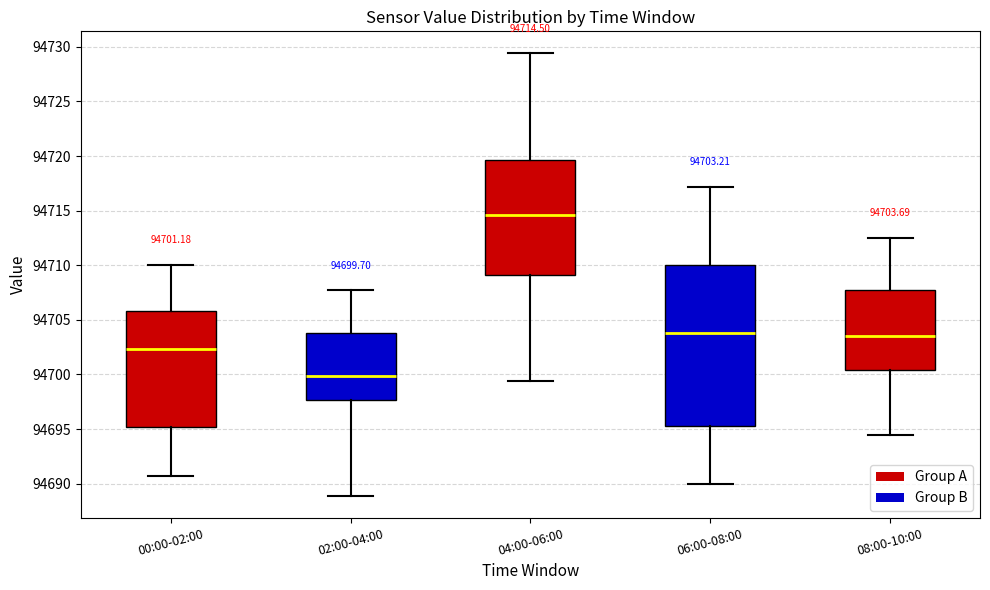

Comparing the boxes themselves (not the whiskers), which one is the tallest?

06:00-08:00